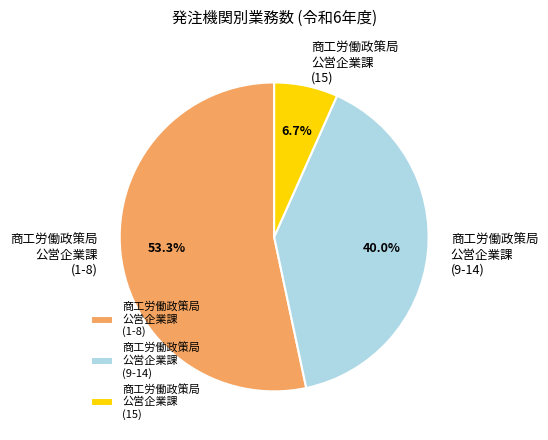

Which category has the smallest portion of the pie?

商工労働政策局 公営企業課 (15)